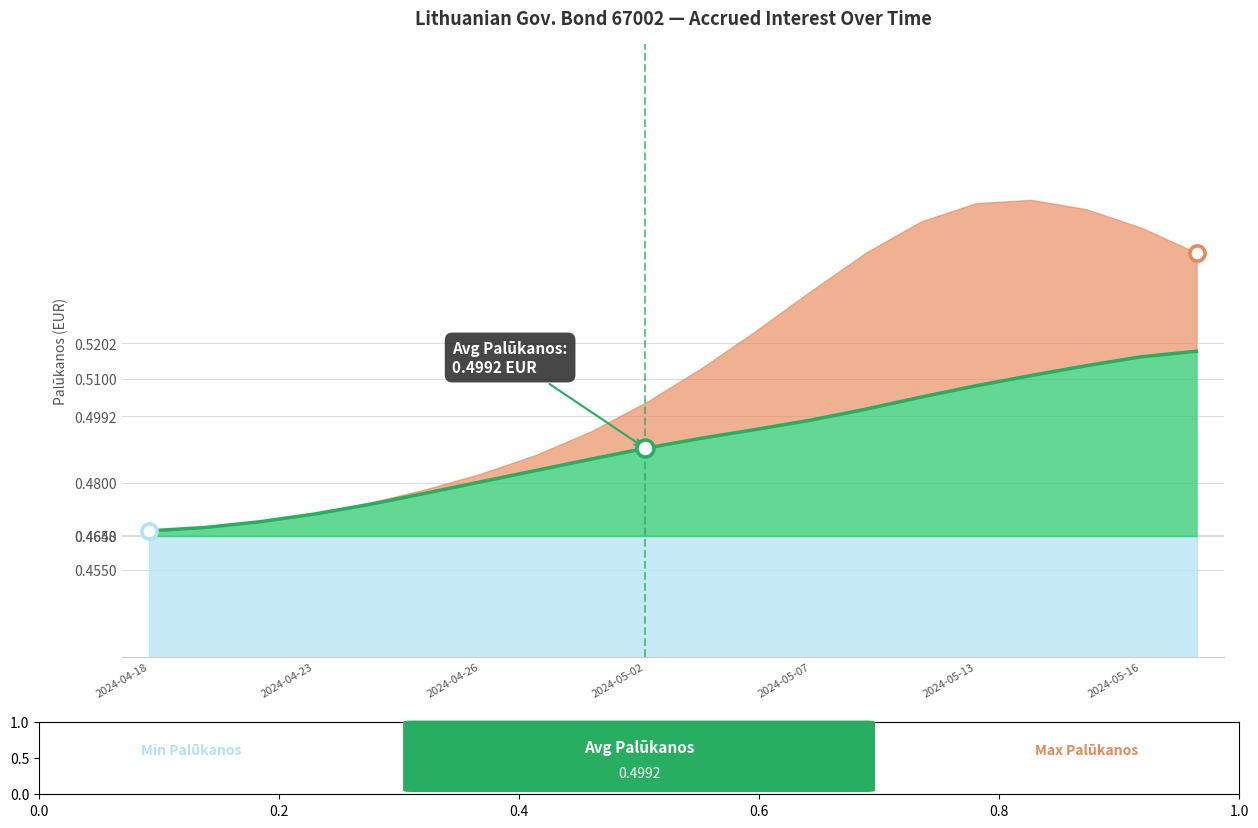

Between 2024-05-13 and 2024-05-02, which is larger?

2024-05-02